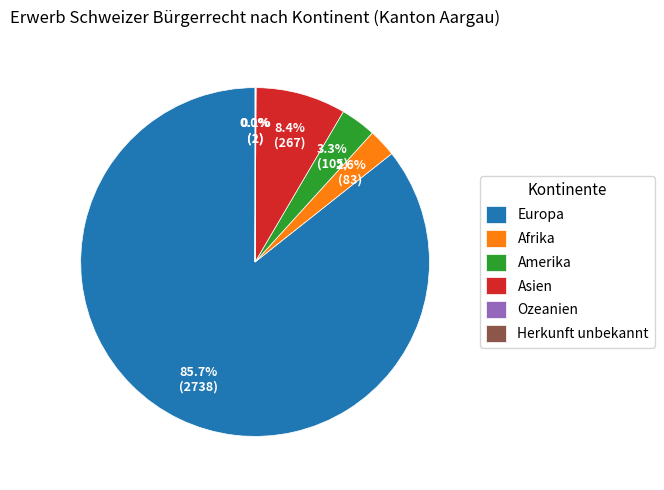

How much of the chart is everything except Afrika?

97.4%